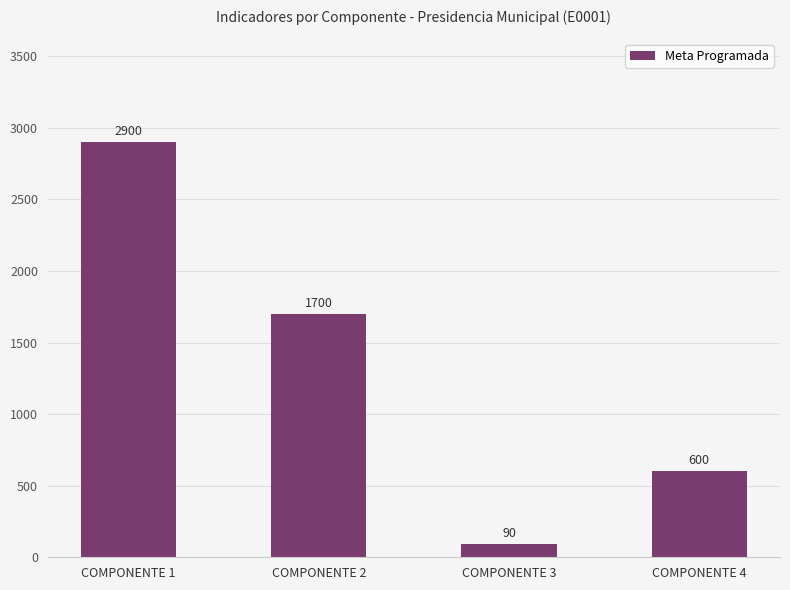

What value does the data have at COMPONENTE 1?

2900